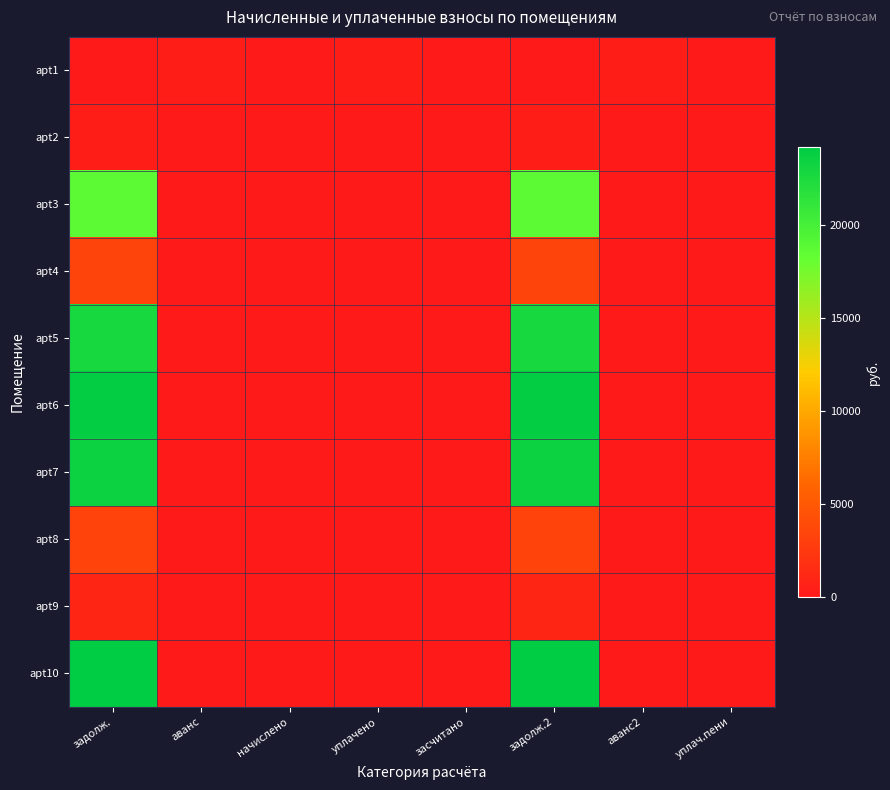

At how many categories does at least one series exceed 5661?

2